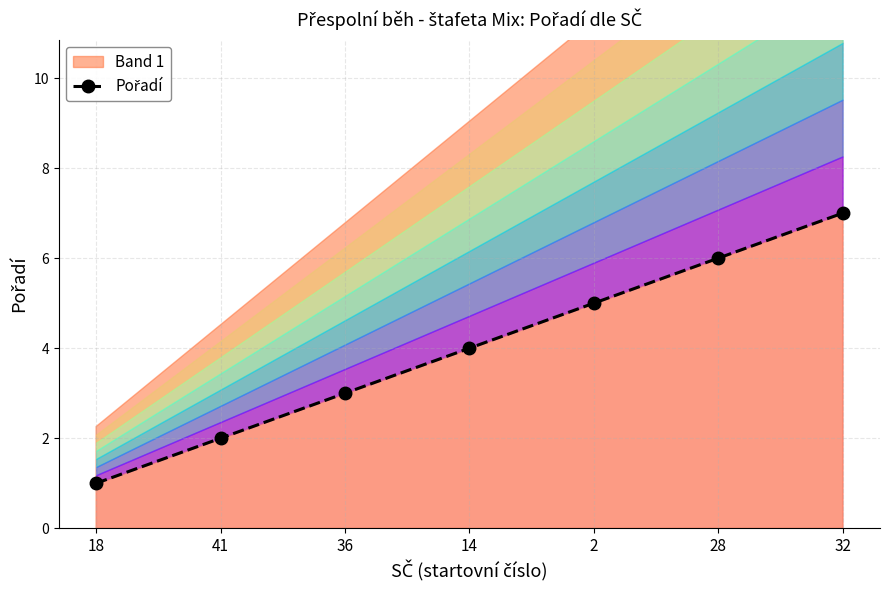

Approximately how many times larger is the value at 32 compared to 28?

1.2